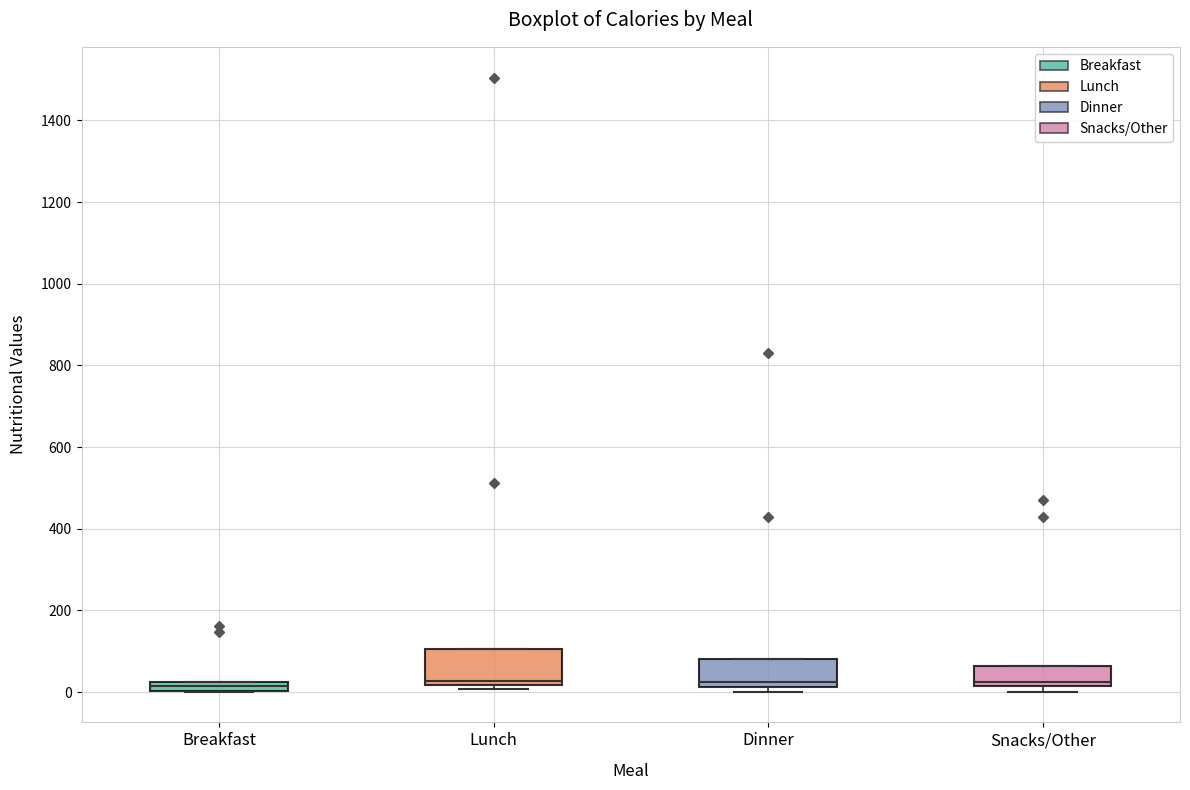

Which box is the tallest, from its lower edge to its upper edge?

Lunch